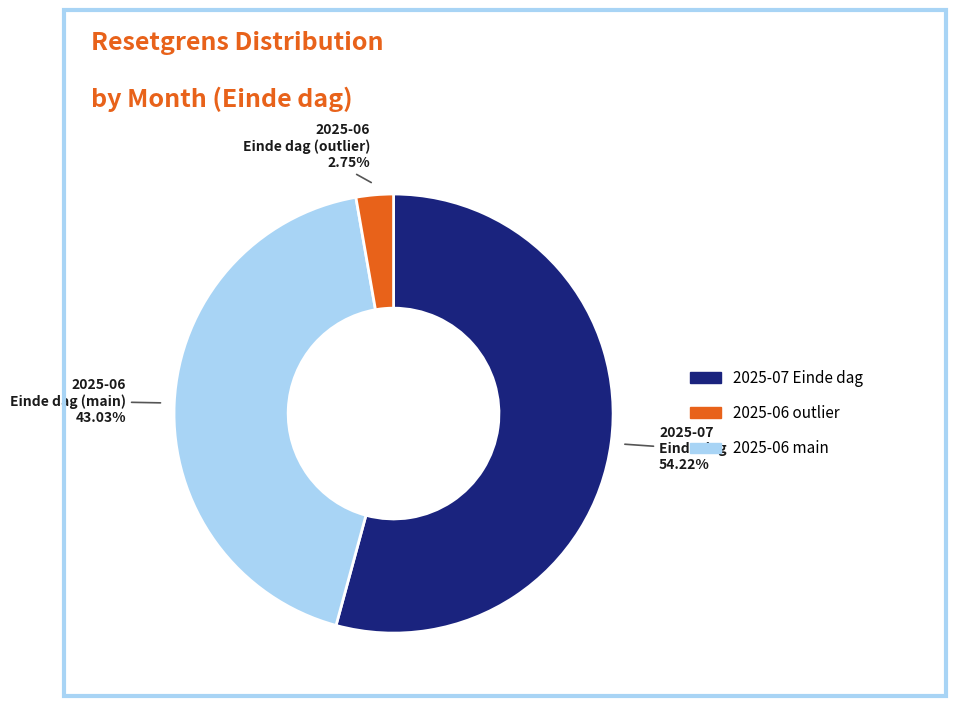

Is there a majority slice in this chart?

Yes